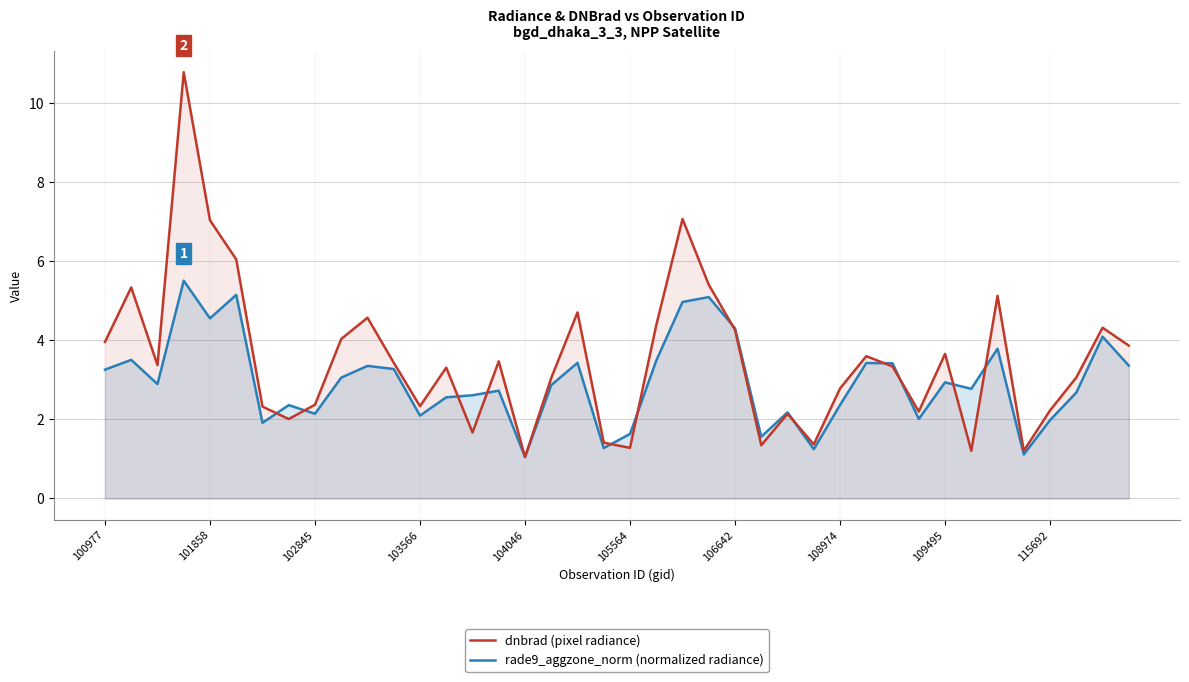

What is the average value of the rade9_aggzone_norm series?

2.9